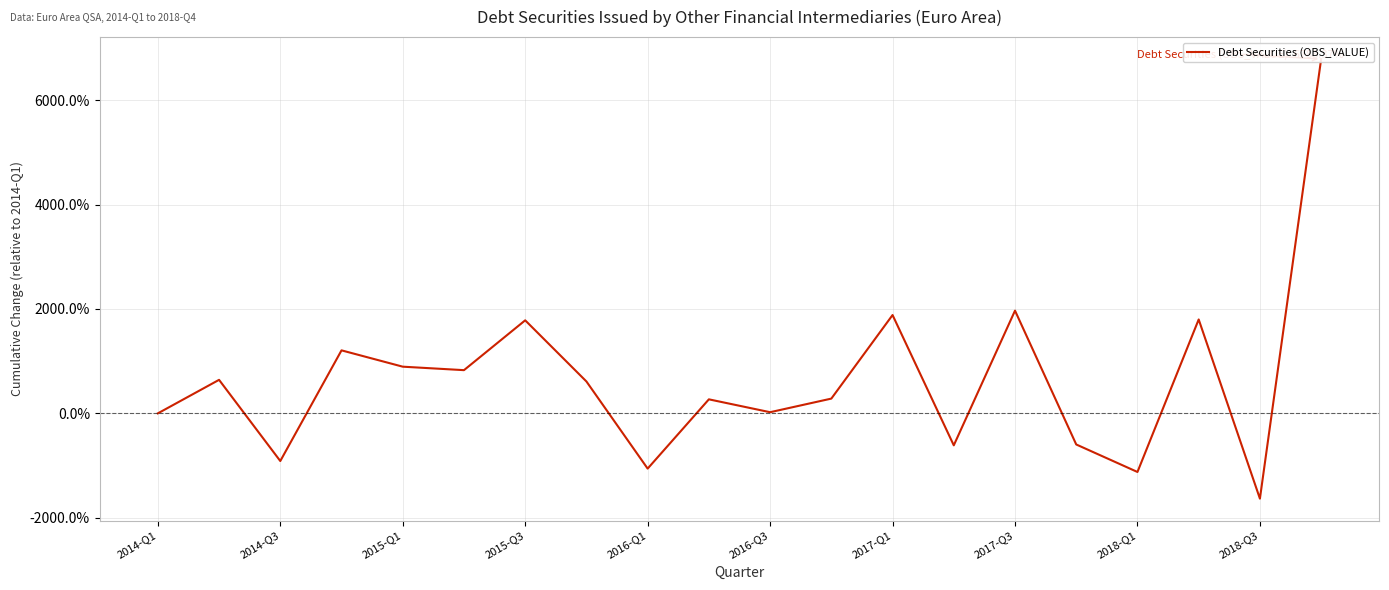

Reading left to right, extract all data points from this chart.

0.0	6.4	-9.1	12.1	8.9	8.3	17.8	6.1	-10.6	2.7	0.2	2.8	18.8	-6.1	19.7	-6.0	-11.2	18.0	-16.3	67.9